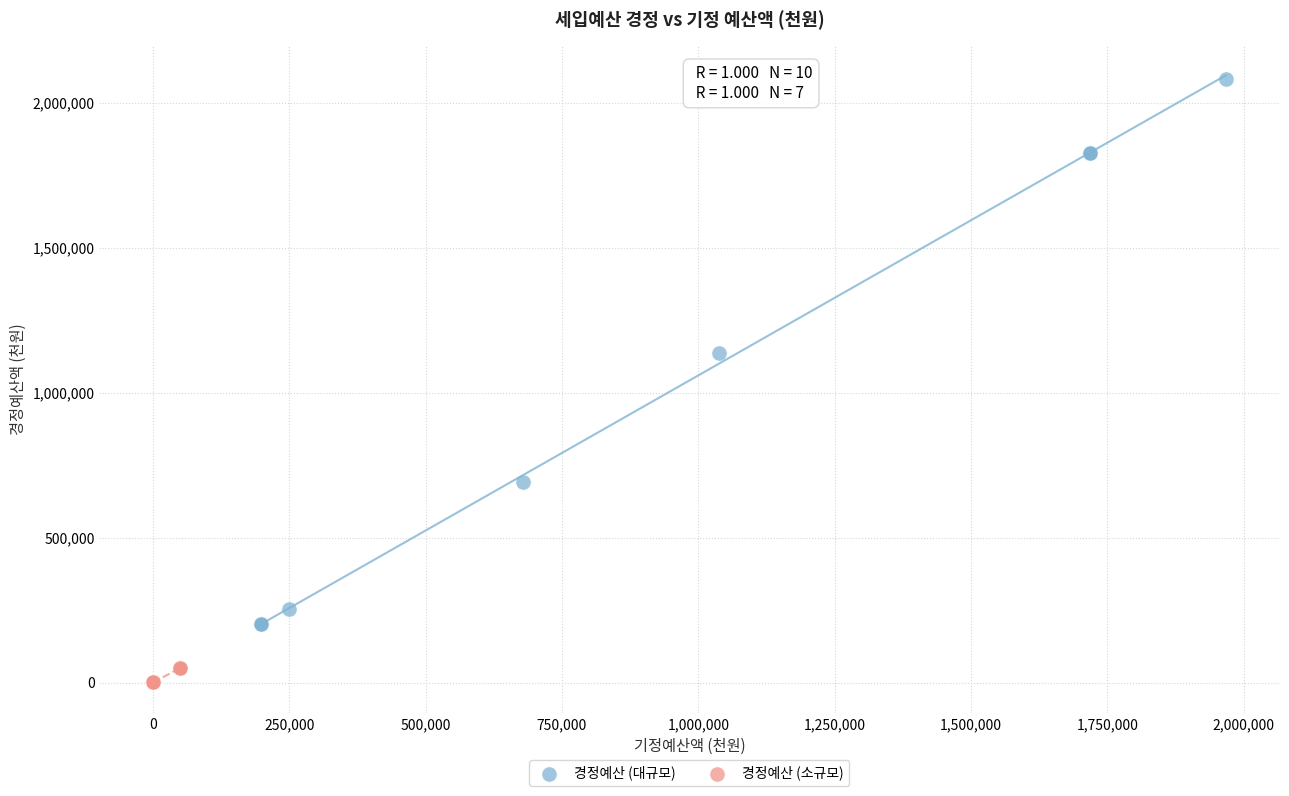

Which series contains the highest Y value?

경정예산 (대규모)